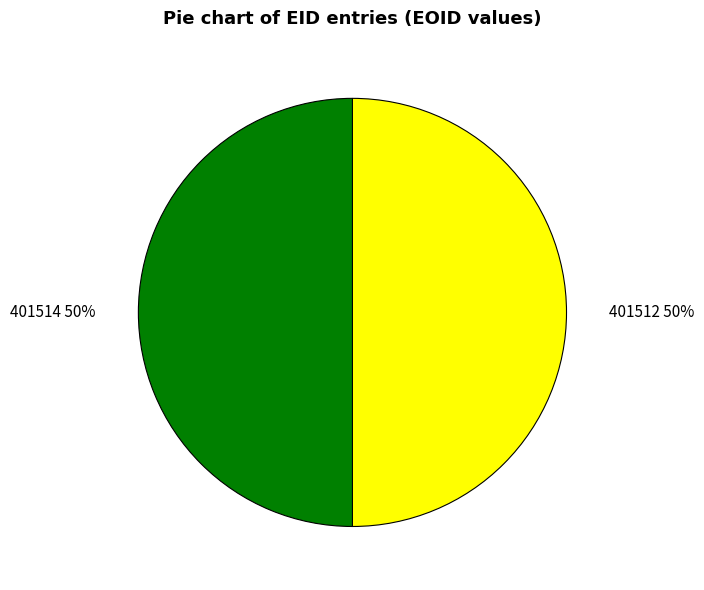

What is the ratio of the value at 401512 to the value at 401514?

1.0